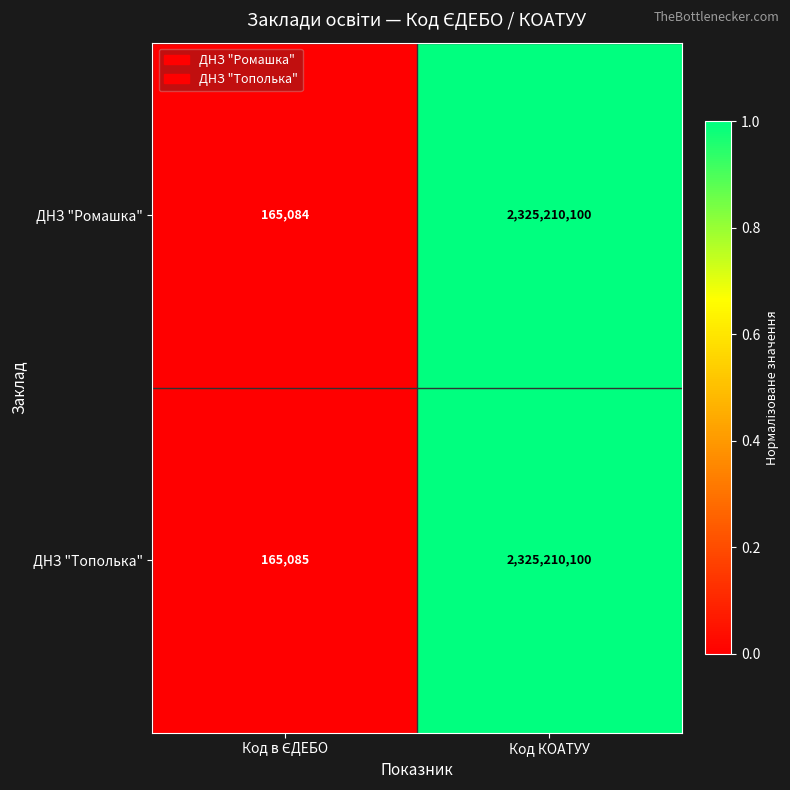

Is it true that ДНЗ "Тополька" equals 678363995 at Код КОАТУУ?

False